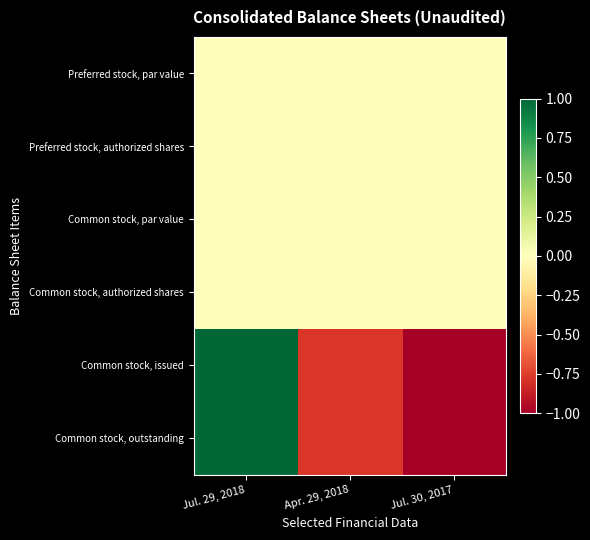

Rank the categories by Common stock, issued value from highest to lowest.

Jul. 29, 2018, Apr. 29, 2018, Jul. 30, 2017